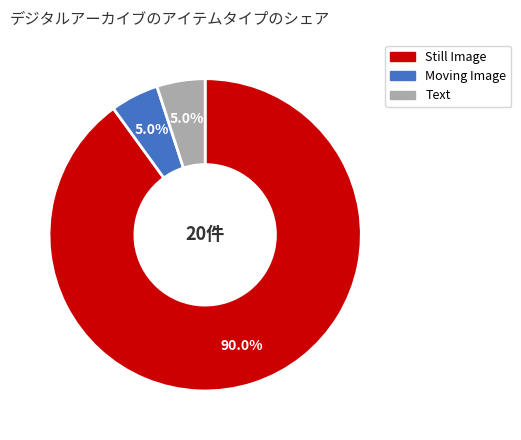

Combined, what portion of the pie is Text and Moving Image?

10.0%